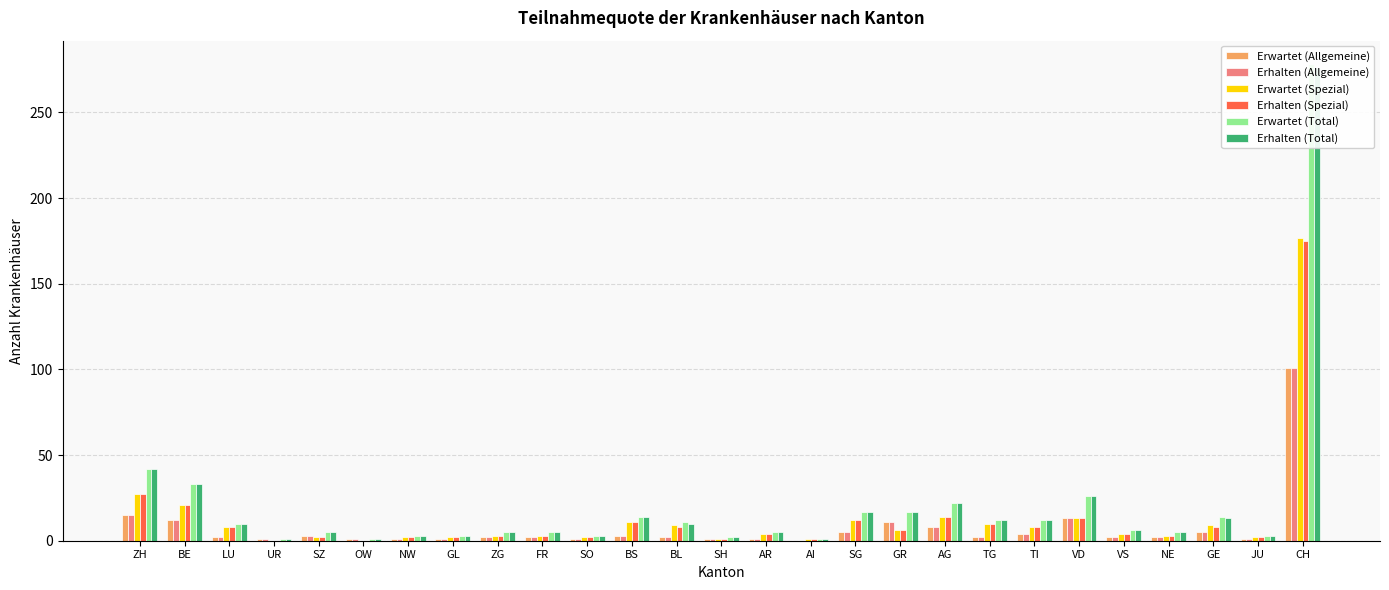

Which category has the lowest value in the Erwartet (Spezial) series?

UR